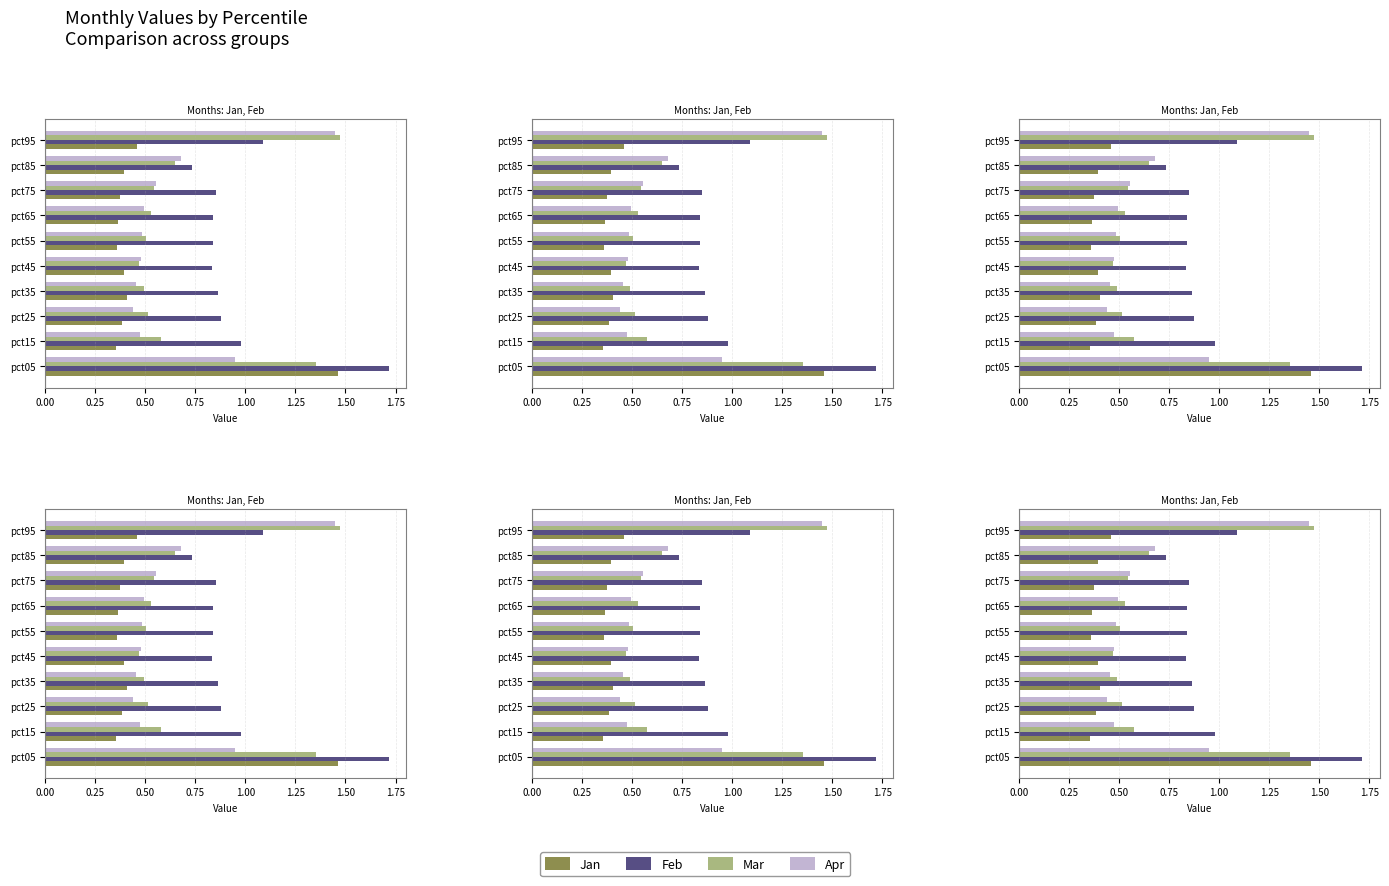

What is the smallest value displayed?

0.4